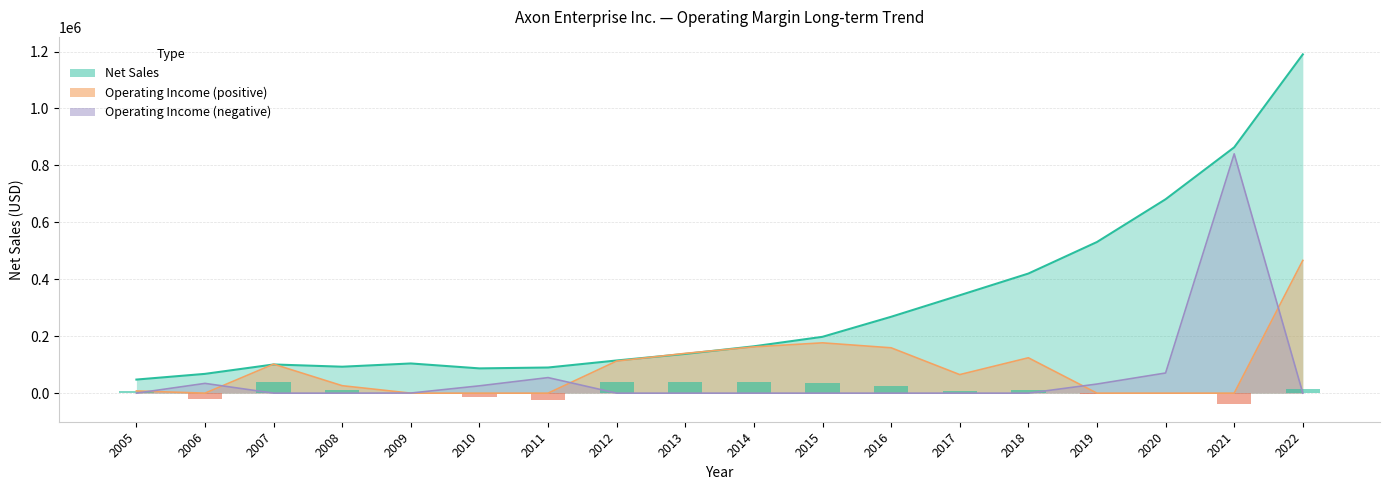

At which label does the data first exceed 164525?

2015